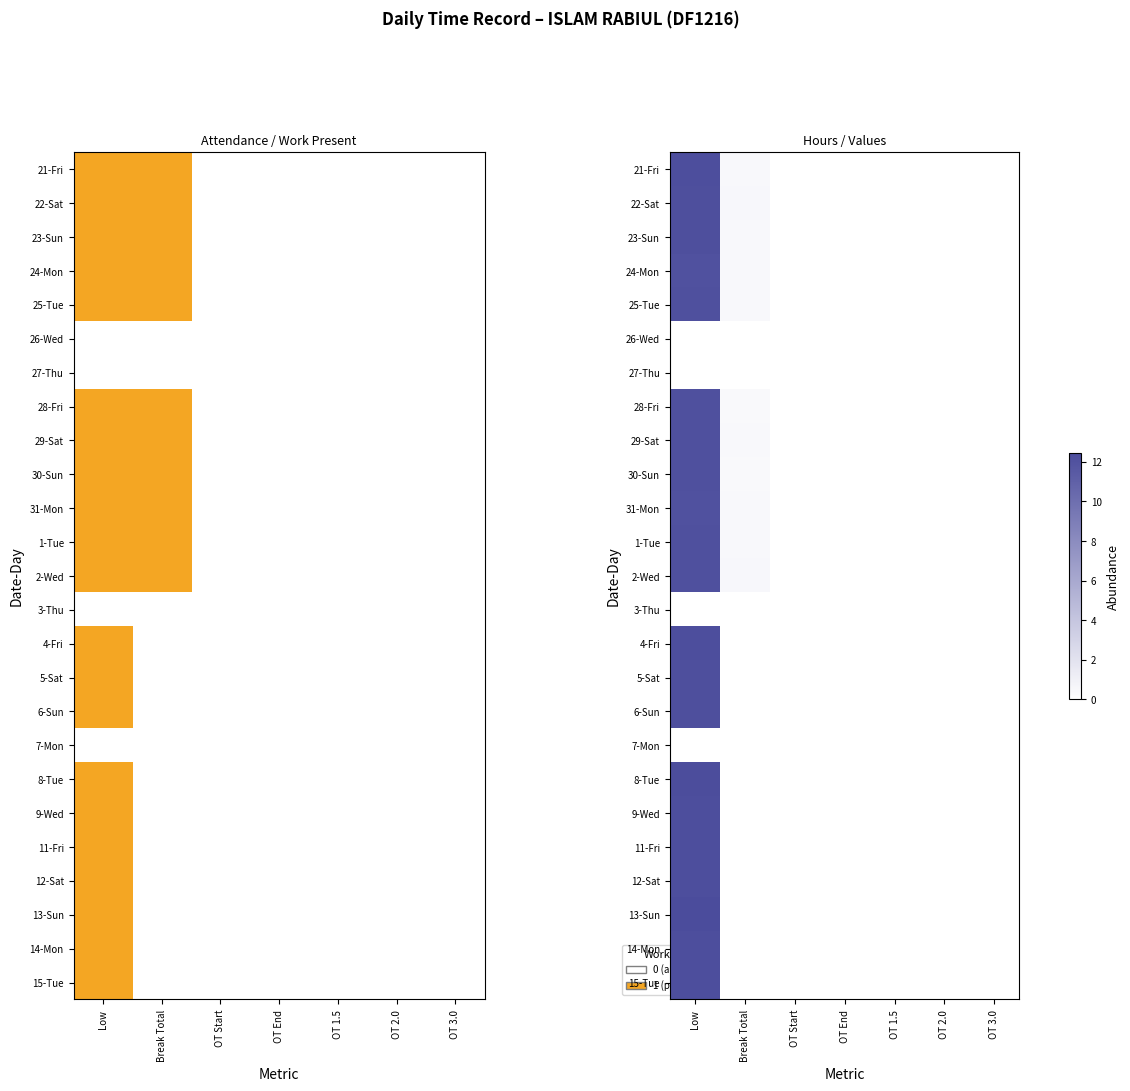

Which label corresponds to the largest value in the chart?

Low